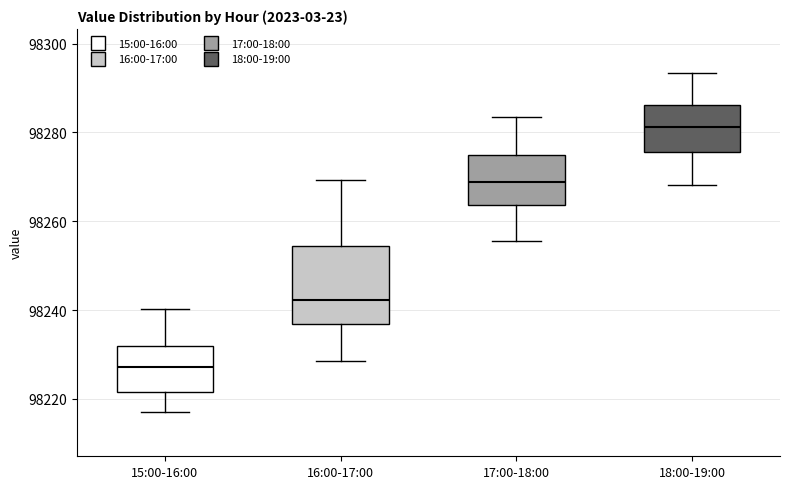

Reading left to right, read every box against the y-axis: the position of its median line, the range the box covers, and the ends of its whiskers. The values are not printed on the chart, so give them approximately, as read against the axis.

15:00-16:00: median 98228, box 98222 to 98232, whiskers 98218 to 98240
16:00-17:00: median 98242, box 98236 to 98254, whiskers 98228 to 98270
17:00-18:00: median 98268, box 98264 to 98276, whiskers 98256 to 98284
18:00-19:00: median 98282, box 98276 to 98286, whiskers 98268 to 98294